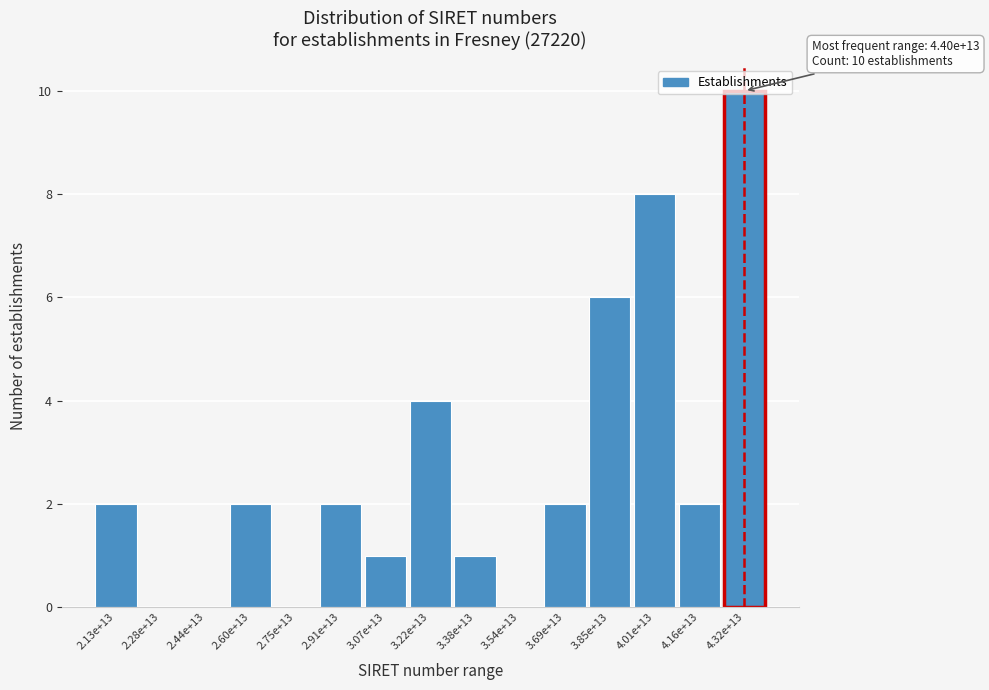

What is the greatest value displayed?

10